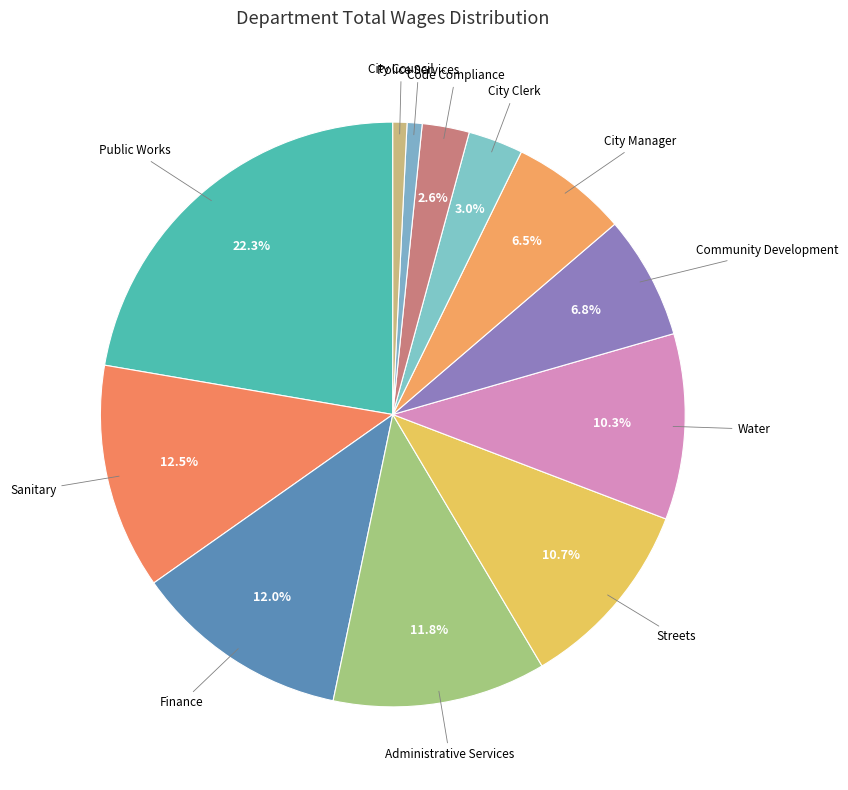

What is the ratio of the value at Administrative Services to the value at City Manager?

1.8